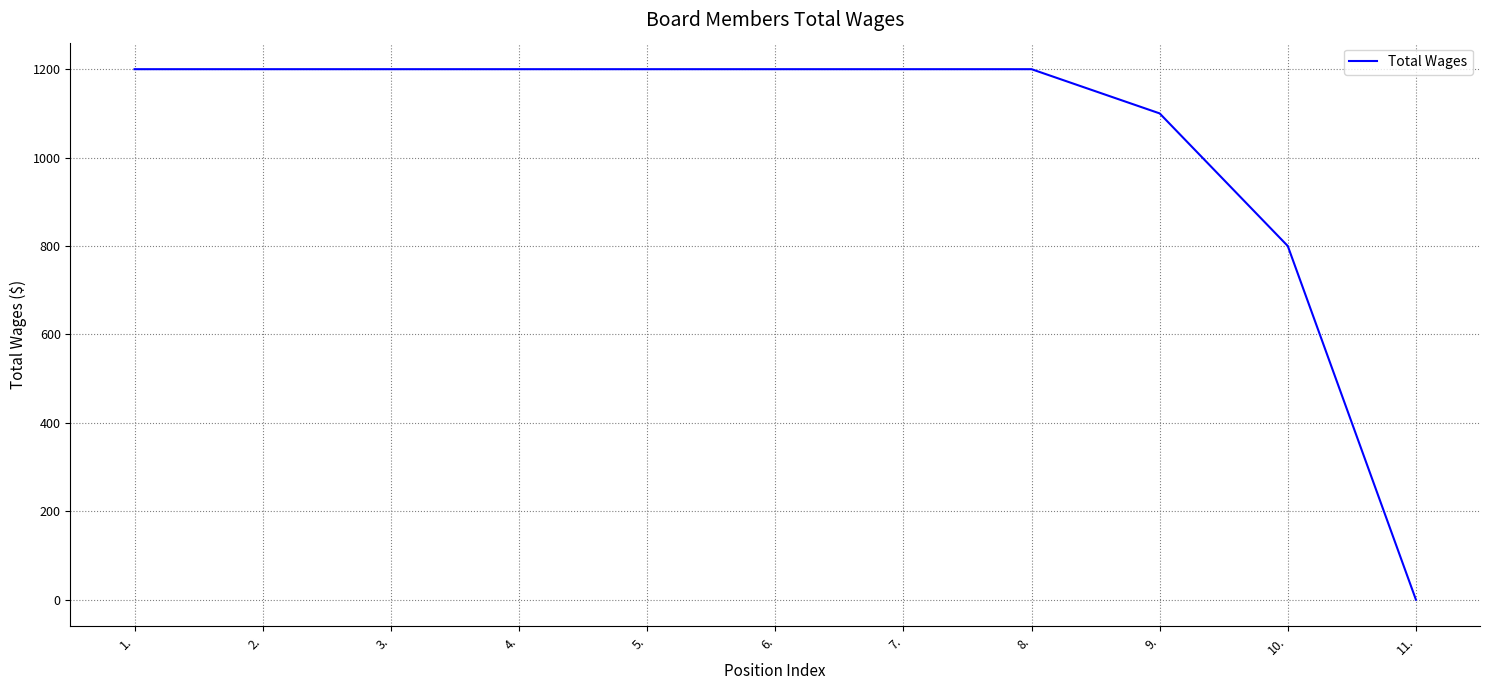

Reading left to right, extract all data points from this chart.

1.=1200	2.=1200	3.=1200	4.=1200	5.=1200	6.=1200	7.=1200	8.=1200	9.=1100	10.=800	11.=0